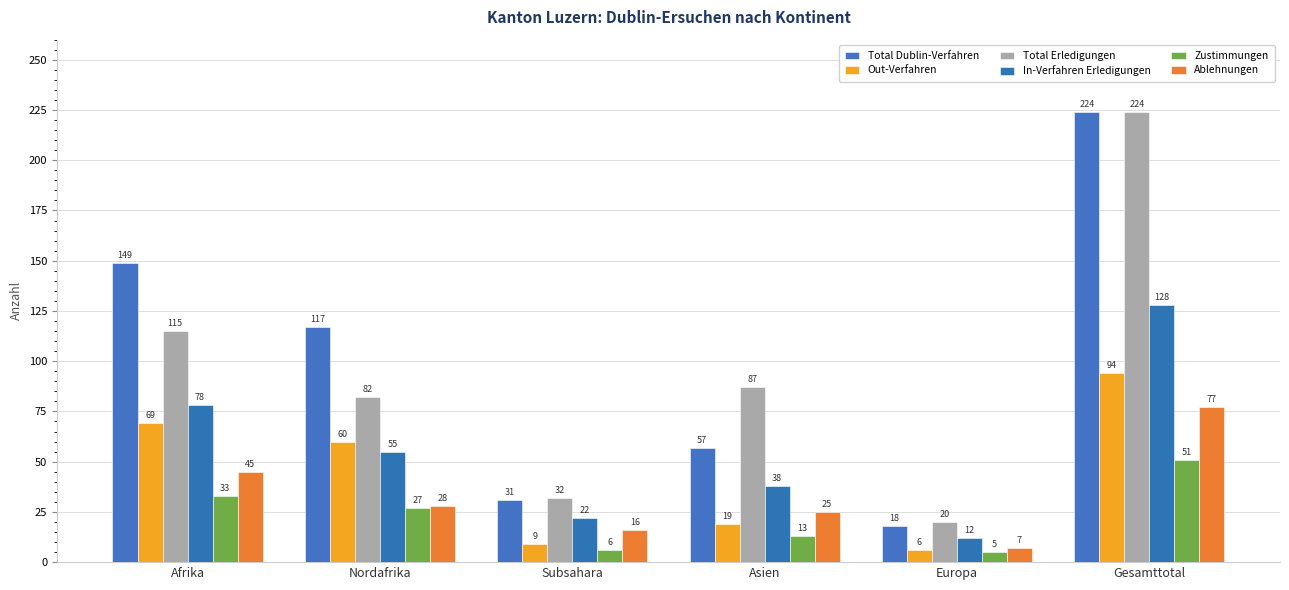

Reading right to left, what are all the values shown in this chart?

Total Dublin-Verfahren: Gesamttotal=224	Europa=18	Asien=57	Subsahara=31	Nordafrika=117	Afrika=149
Out-Verfahren: Gesamttotal=94	Europa=6	Asien=19	Subsahara=9	Nordafrika=60	Afrika=69
Total Erledigungen: Gesamttotal=224	Europa=20	Asien=87	Subsahara=32	Nordafrika=82	Afrika=115
In-Verfahren Erledigungen: Gesamttotal=128	Europa=12	Asien=38	Subsahara=22	Nordafrika=55	Afrika=78
Zustimmungen: Gesamttotal=51	Europa=5	Asien=13	Subsahara=6	Nordafrika=27	Afrika=33
Ablehnungen: Gesamttotal=77	Europa=7	Asien=25	Subsahara=16	Nordafrika=28	Afrika=45